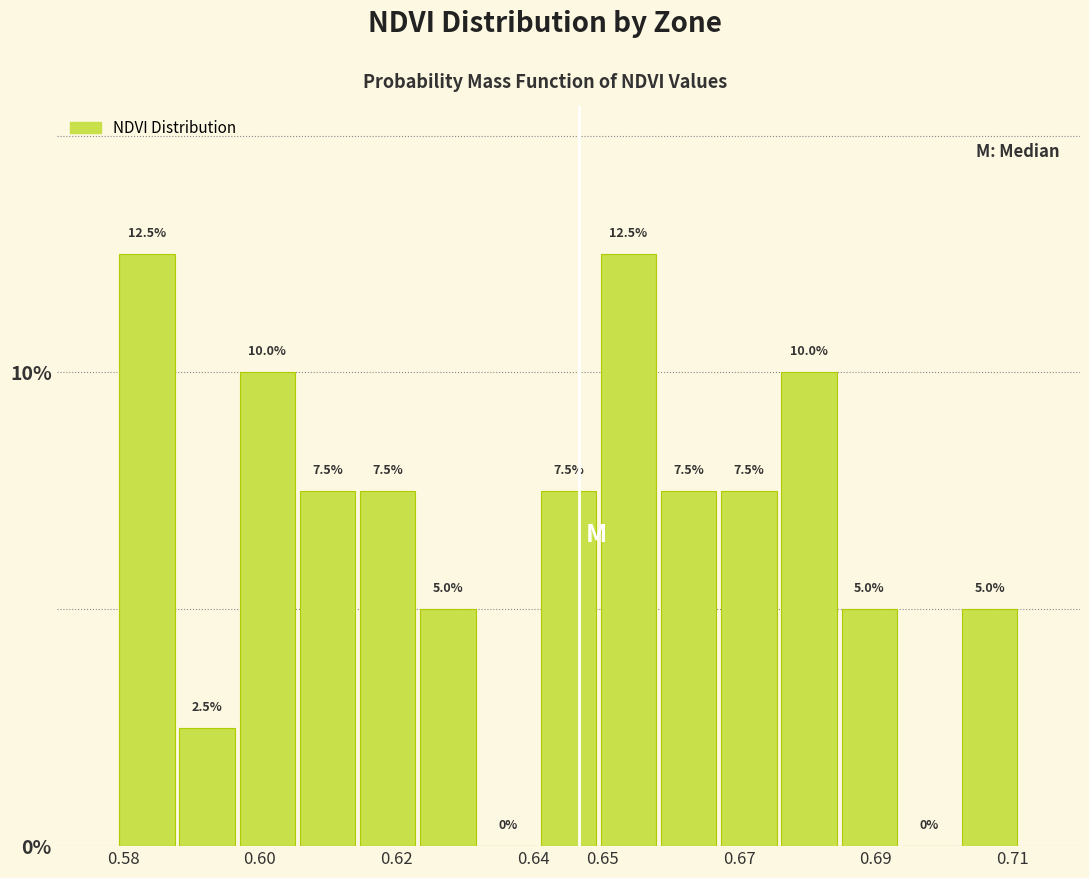

Reading left to right, transcribe this chart: for each bar, give the range it covers on the x-axis and its height. The bar edges are not printed on the chart, so give them approximately, as read against the axis.

0.579 to 0.588: 12.5
0.588 to 0.597: 2.5
0.597 to 0.605: 10.0
0.605 to 0.614: 7.5
0.614 to 0.623: 7.5
0.623 to 0.632: 5.0
0.632 to 0.641: 0.0
0.641 to 0.649: 7.5
0.649 to 0.658: 12.5
0.658 to 0.667: 7.5
0.667 to 0.676: 7.5
0.676 to 0.685: 10.0
0.685 to 0.693: 5.0
0.693 to 0.702: 0.0
0.702 to 0.711: 5.0